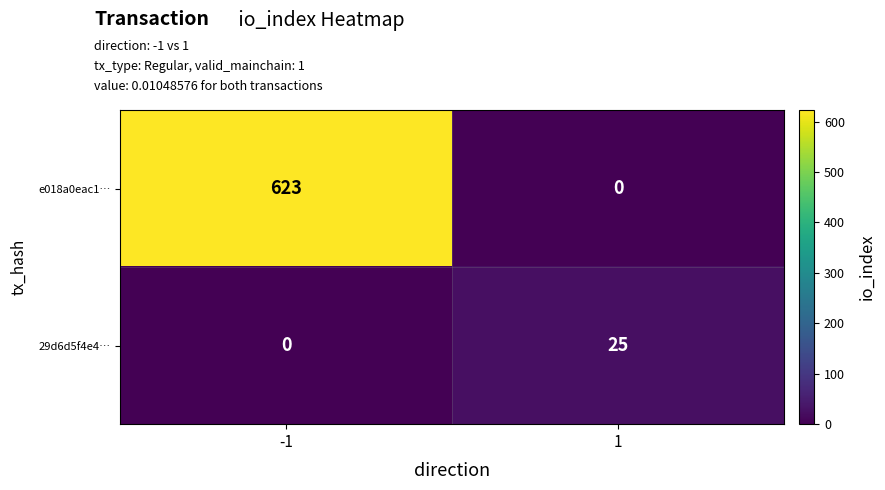

Which series has the widest spread of values?

e018a0eac1…